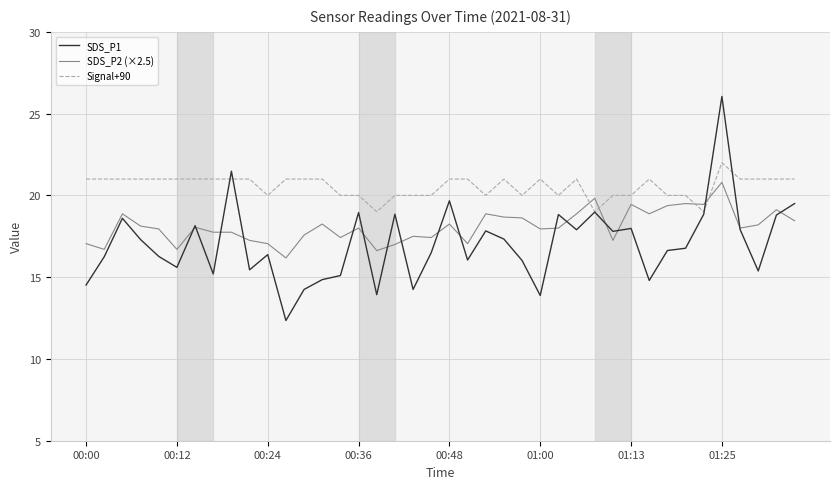

List the series in order of their peak value, highest first.

SDS_P1, Signal+90, SDS_P2 (×2.5)